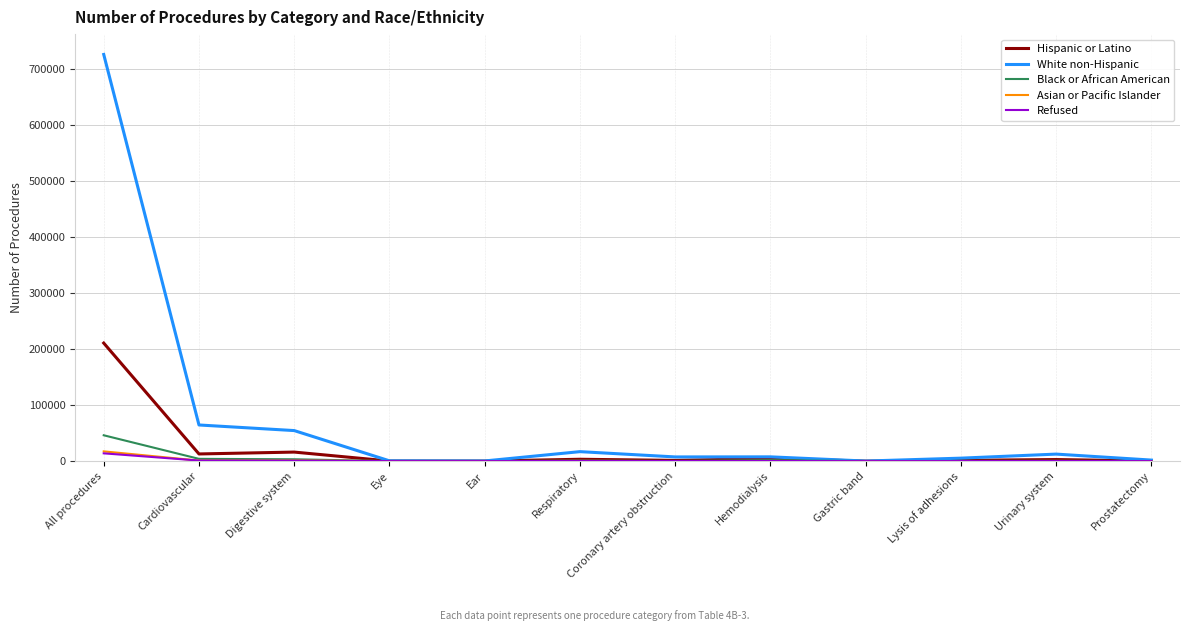

How many lines are shown in the chart?

5